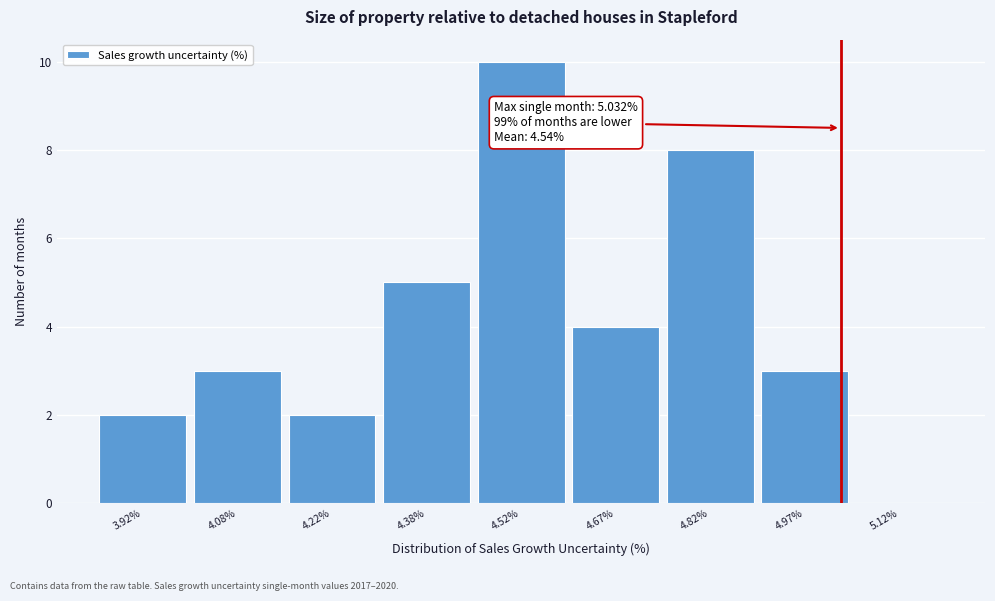

Which range on the x-axis has the tallest bar?

4.45 to 4.60